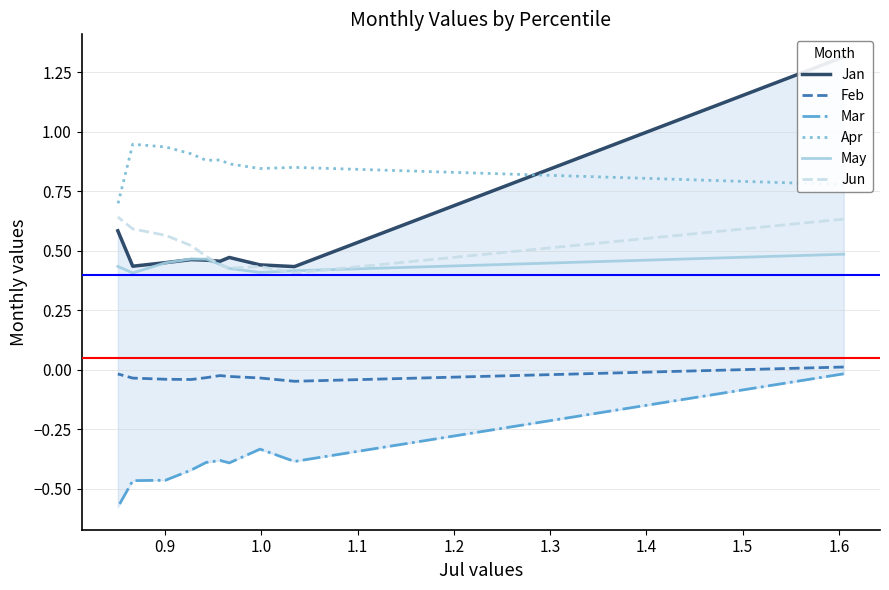

The Jan series shows 0.6 at 1.0. True or false?

False